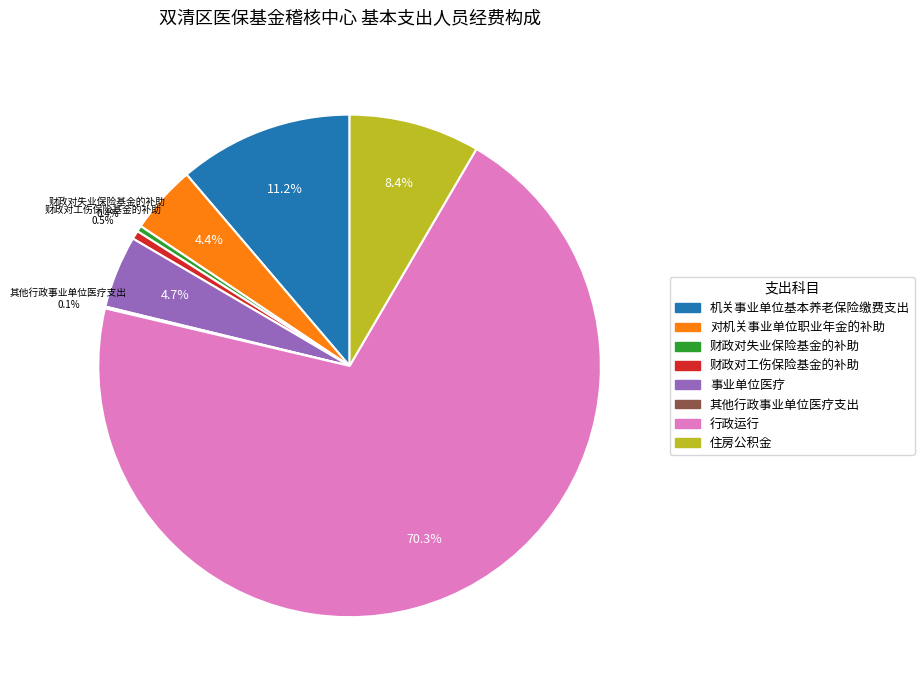

Approximately how many times larger is the value at 住房公积金 compared to 对机关事业单位职业年金的补助?

1.9